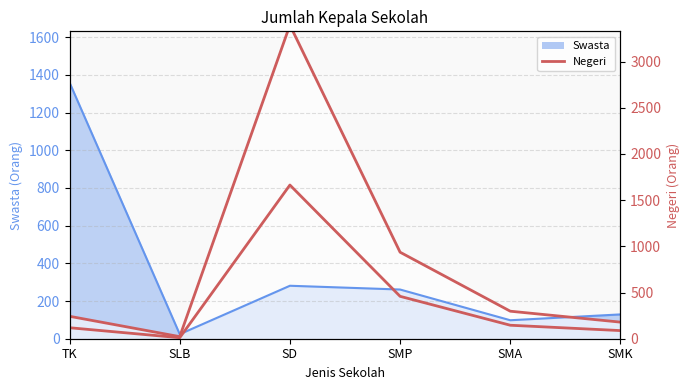

The value at SMP is 459. True or false?

True